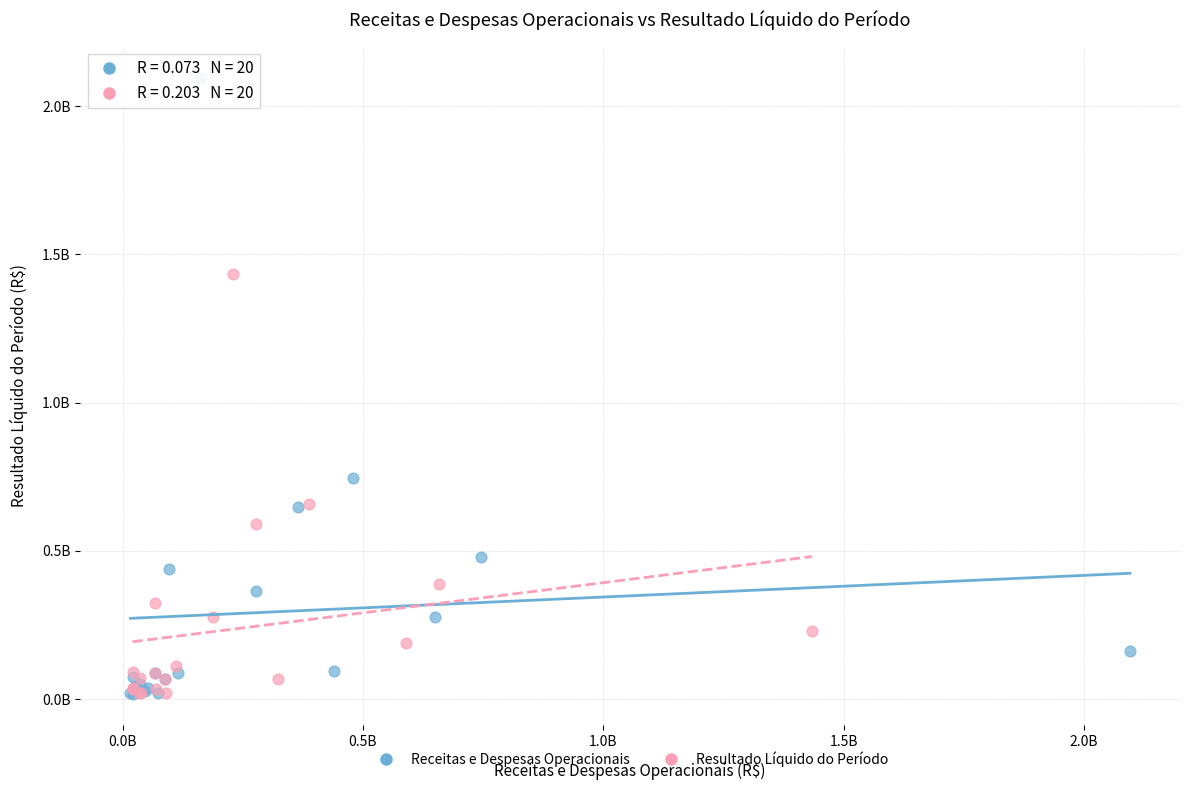

Which series has the widest spread of Y values?

Receitas e Despesas Operacionais